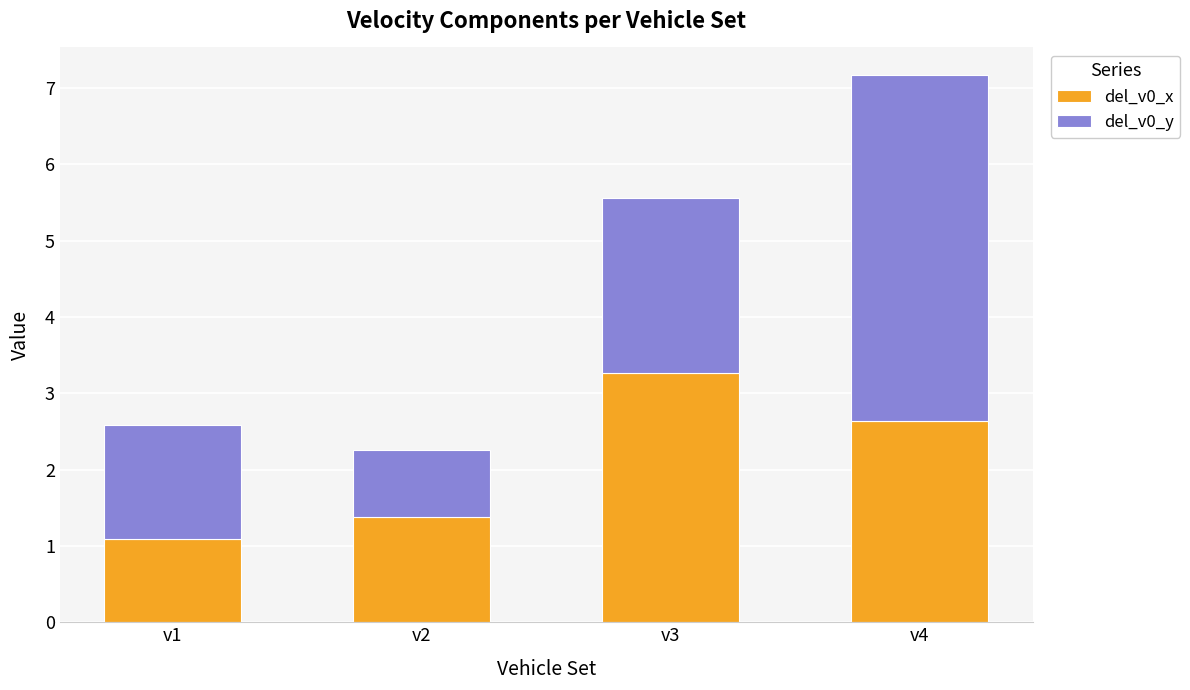

What are all the series names shown in the legend?

del_v0_x, del_v0_y